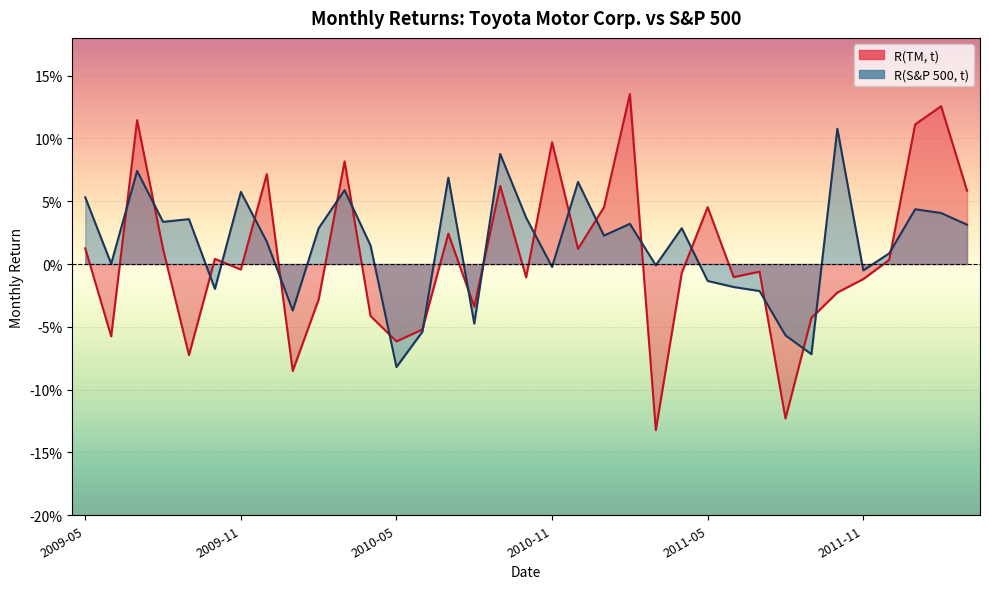

Reading left to right, list all the values displayed in this chart.

R(TM, t): 0.0	-0.1	0.1	0.0	-0.1	0.0	-0.0	0.1	-0.1	-0.0	0.1	-0.0	-0.1	-0.1	0.0	-0.0	0.1	-0.0	0.1	0.0	0.0	0.1	-0.1	-0.0	0.0	-0.0	-0.0	-0.1	-0.0	-0.0	-0.0	0.0	0.1	0.1	0.1
R(S&P 500, t): 0.1	0.0	0.1	0.0	0.0	-0.0	0.1	0.0	-0.0	0.0	0.1	0.0	-0.1	-0.1	0.1	-0.0	0.1	0.0	-0.0	0.1	0.0	0.0	-0.0	0.0	-0.0	-0.0	-0.0	-0.1	-0.1	0.1	-0.0	0.0	0.0	0.0	0.0